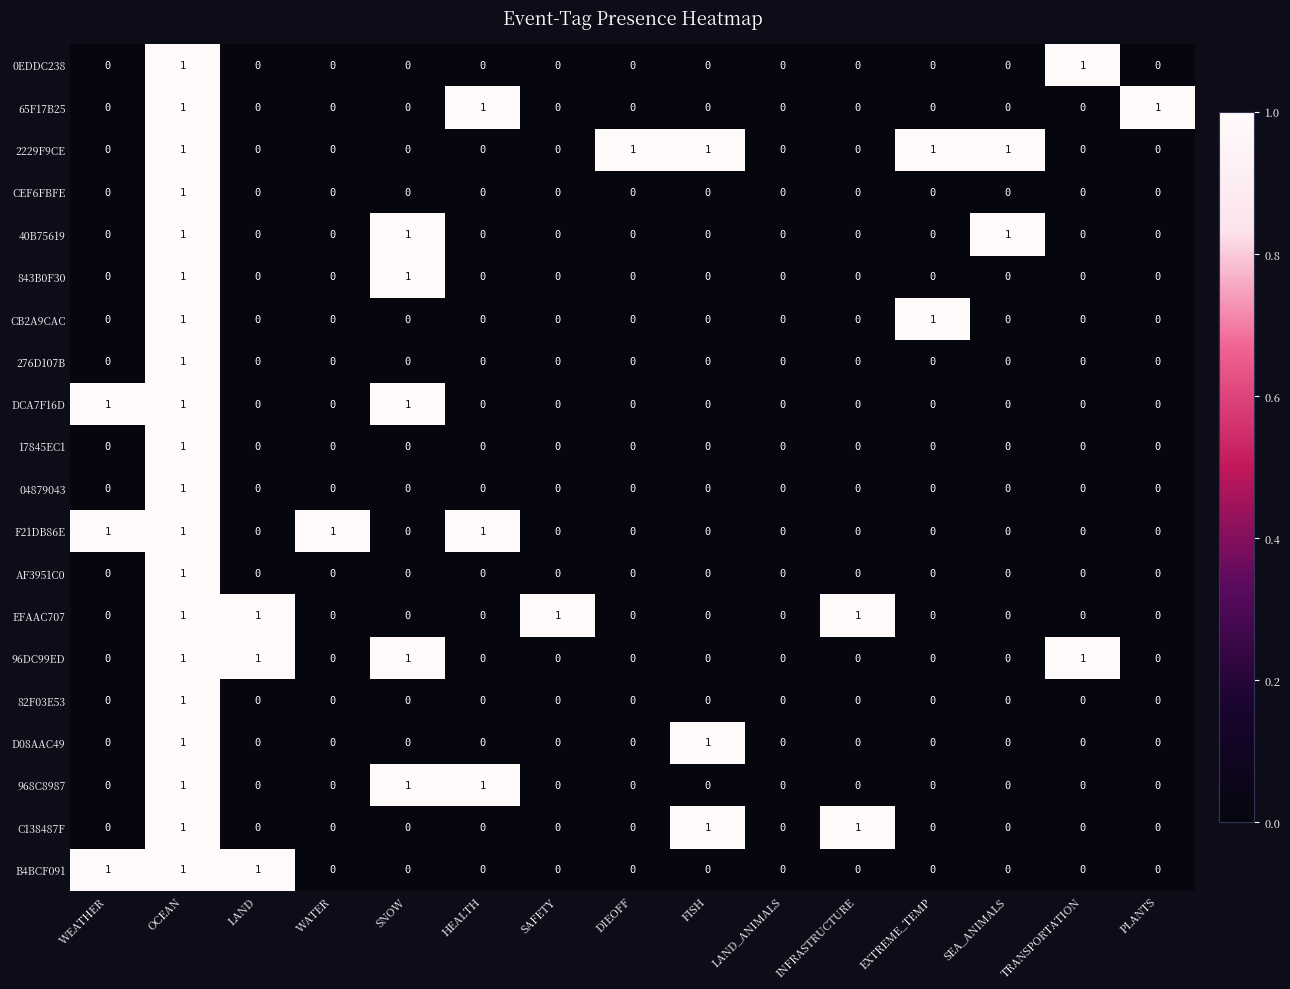

At which category is the sum across all series the highest?

OCEAN